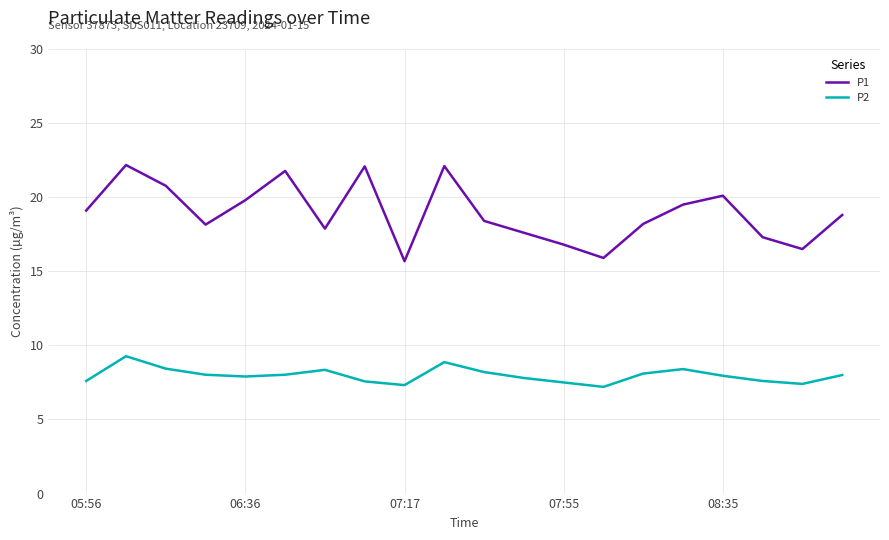

True or false: P1 and P2 intersect in this chart.

False